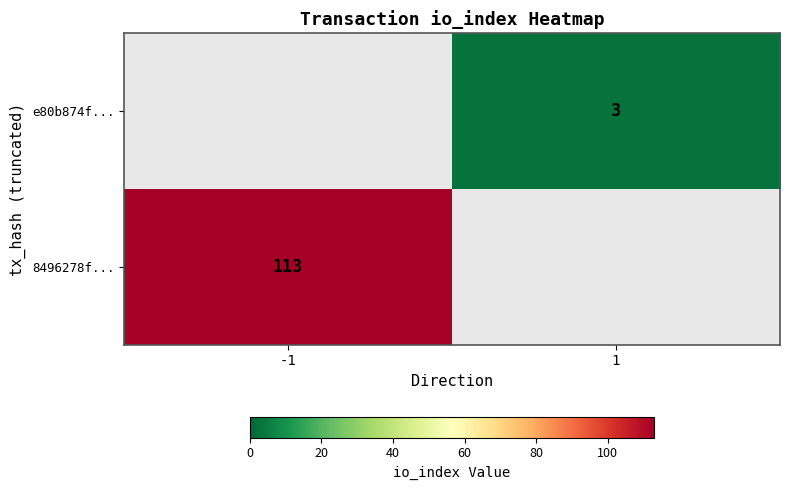

The value of e80b874f... at 1 is 4. True or false?

False